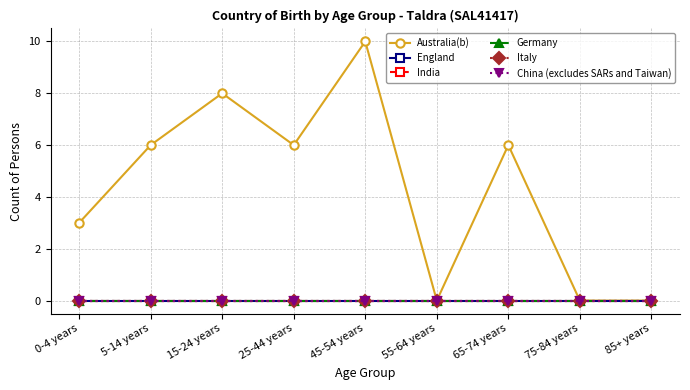

Where is Italy nearest to the value 0?

0-4 years